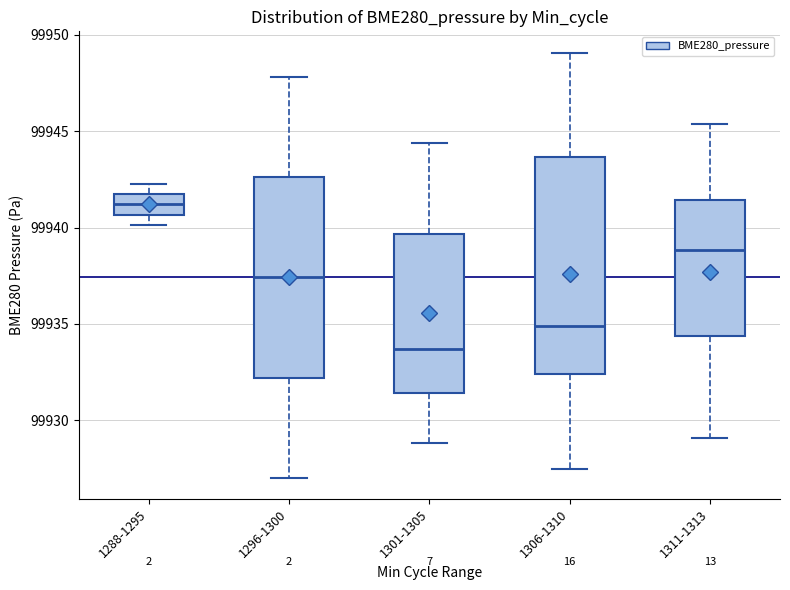

Reading left to right, read every box against the y-axis: the position of its median line, the range the box covers, and the ends of its whiskers. The values are not printed on the chart, so give them approximately, as read against the axis.

1288-1295: median 99941.0, box 99940.5 to 99941.5, whiskers 99940.0 to 99942.5
1296-1300: median 99937.5, box 99932.0 to 99942.5, whiskers 99927.0 to 99948.0
1301-1305: median 99933.5, box 99931.5 to 99939.5, whiskers 99929.0 to 99944.5
1306-1310: median 99935.0, box 99932.5 to 99943.5, whiskers 99927.5 to 99949.0
1311-1313: median 99939.0, box 99934.5 to 99941.5, whiskers 99929.0 to 99945.5